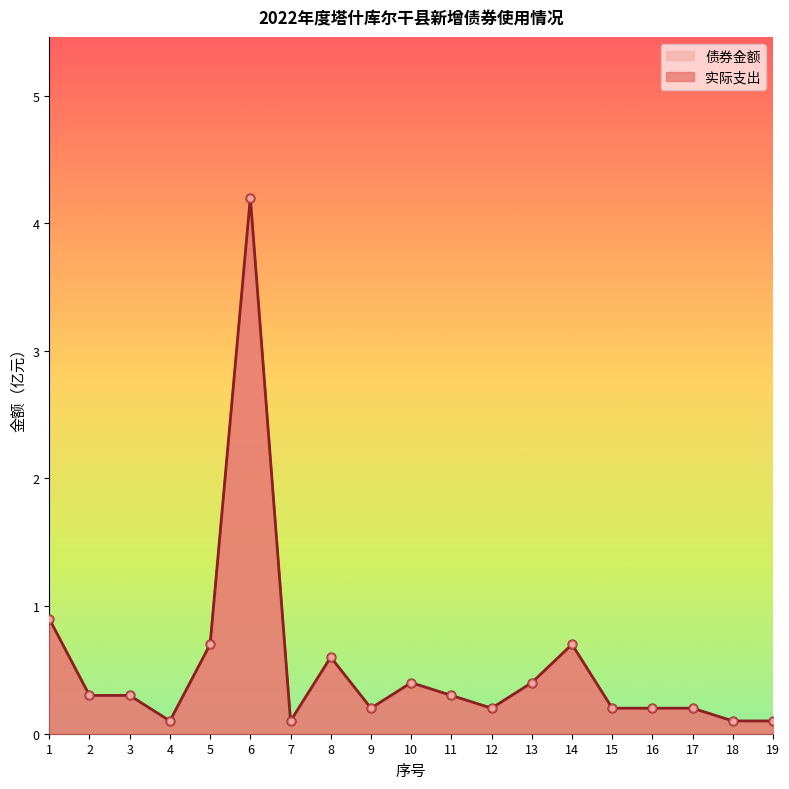

Which series has the largest total across all categories?

实际支出